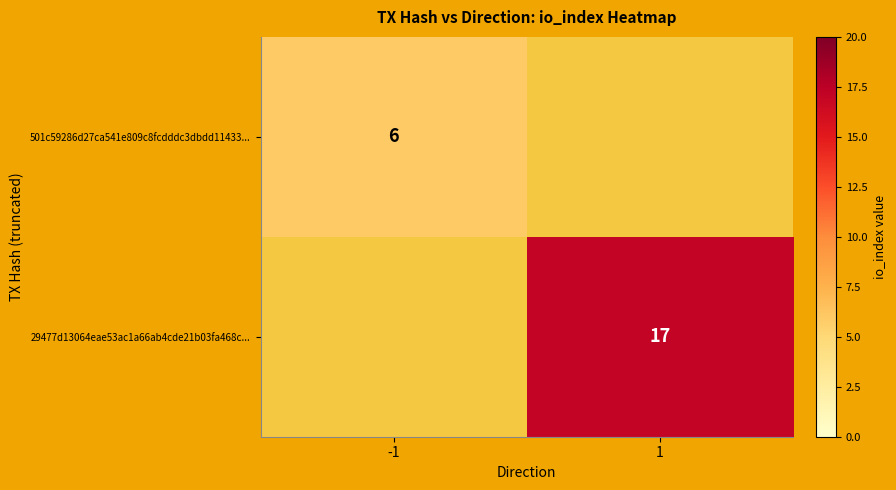

The 29477d13064eae53ac1a66ab4cde21b03fa468c... series shows 17 at 1. True or false?

True